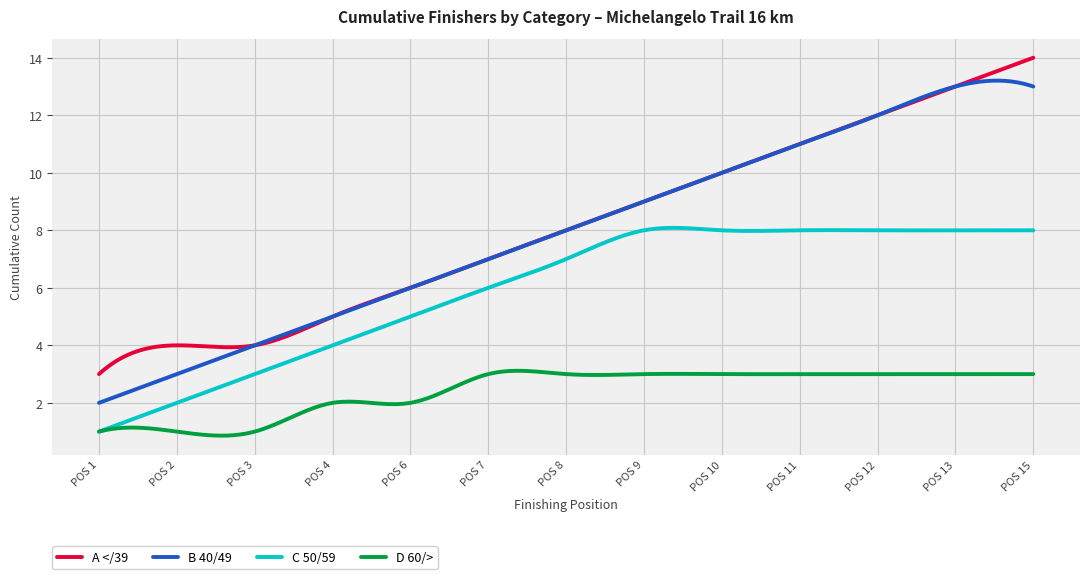

What is the maximum value shown in the chart?

14.0